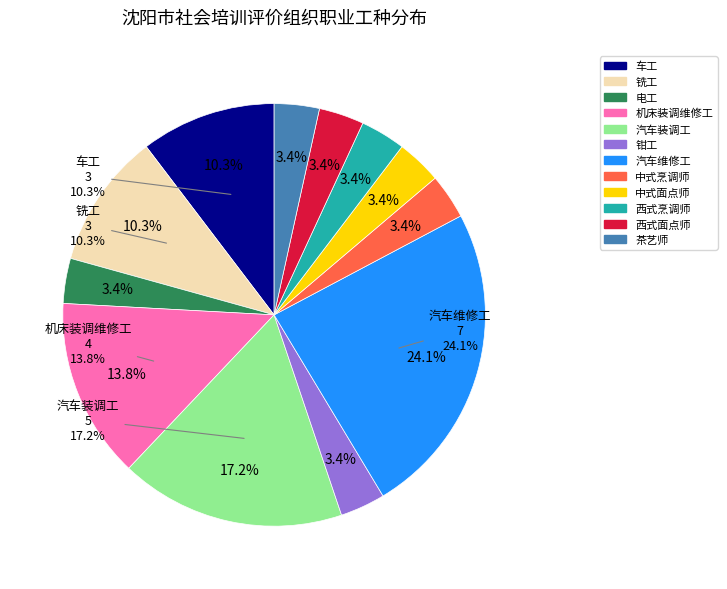

True or false: 电工 accounts for 3% of the total.

True